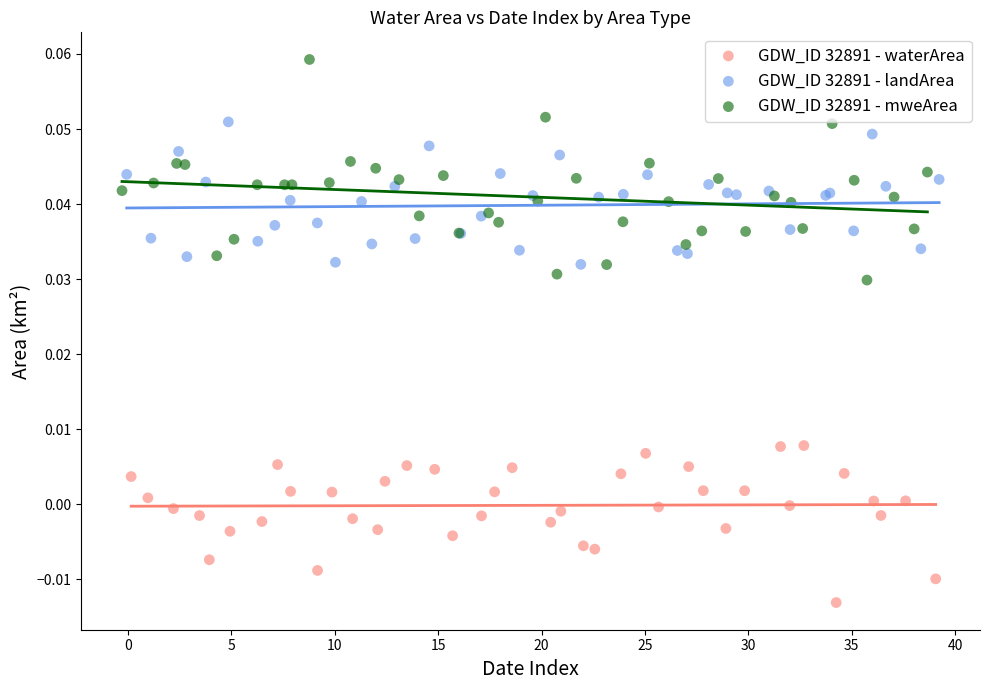

Which series reaches the minimum Y coordinate?

GDW_ID 32891 - waterArea